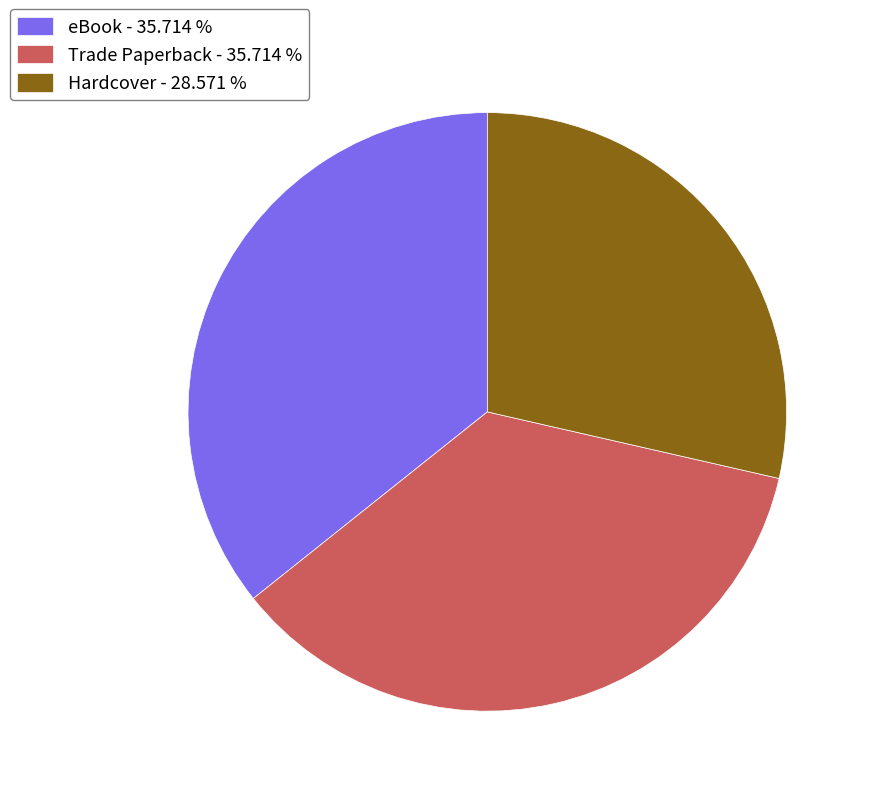

The Hardcover slice represents 21% of the pie. True or false?

False